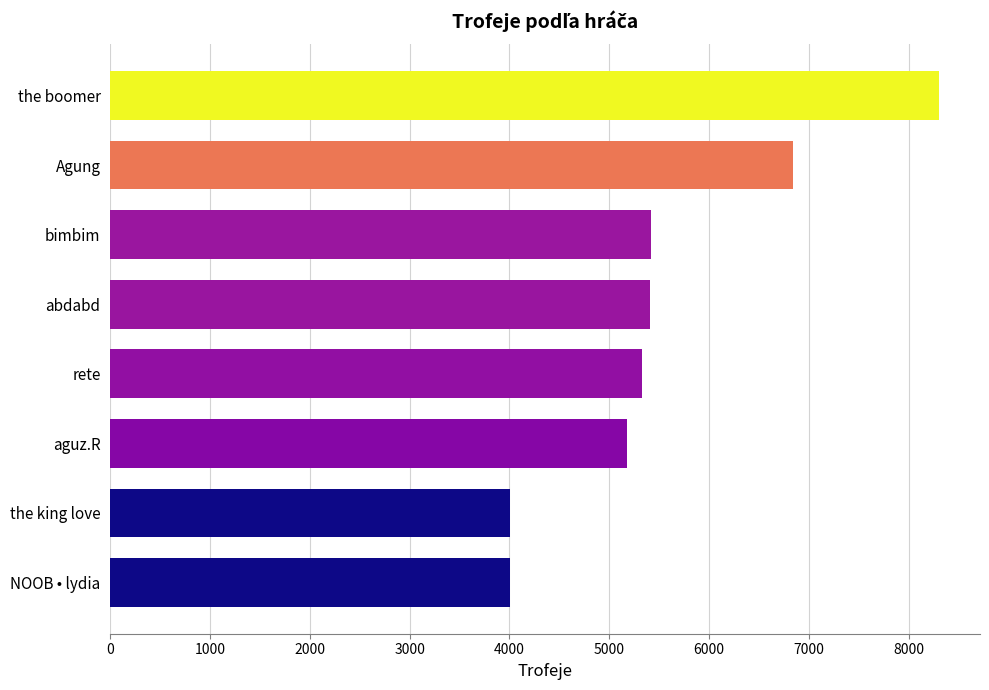

Does the chart contain stacked bars?

No